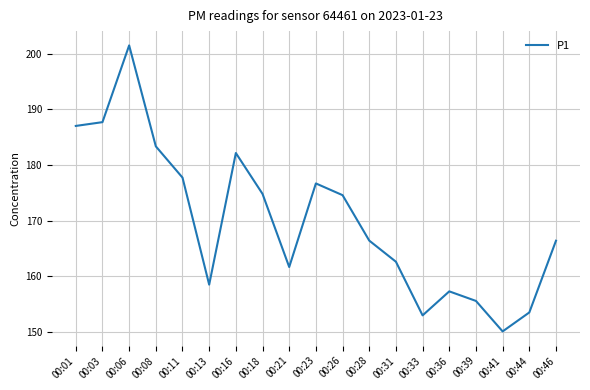

Between 00:08 and 00:46, which is larger?

00:08